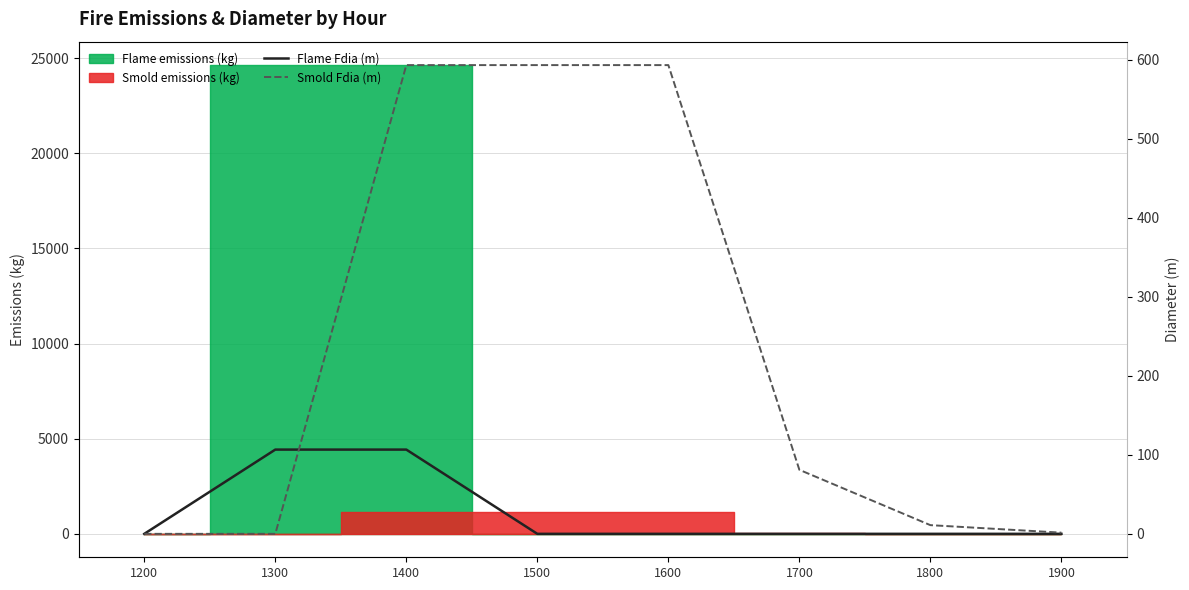

Reading left to right, list all the values displayed in this chart.

Flame Fdia (m): 0.0	106.6	106.6	0.0	0.0	0.0	0.0	0.0
Smold Fdia (m): 0.0	0.0	593.1	593.1	593.1	81.0	11.0	1.5